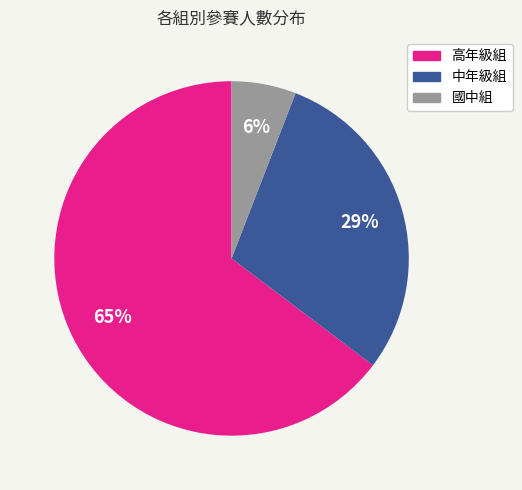

How many segments does this pie chart have?

3